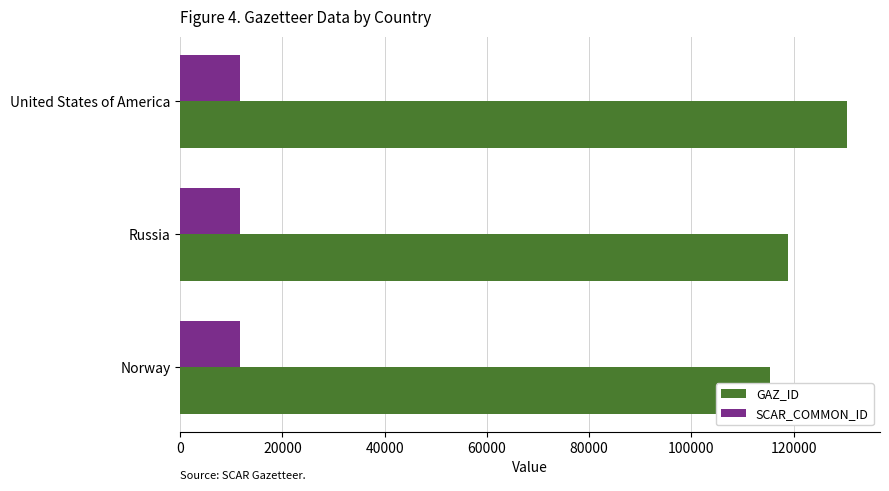

How many GAZ_ID values are between 115472 and 130372?

3